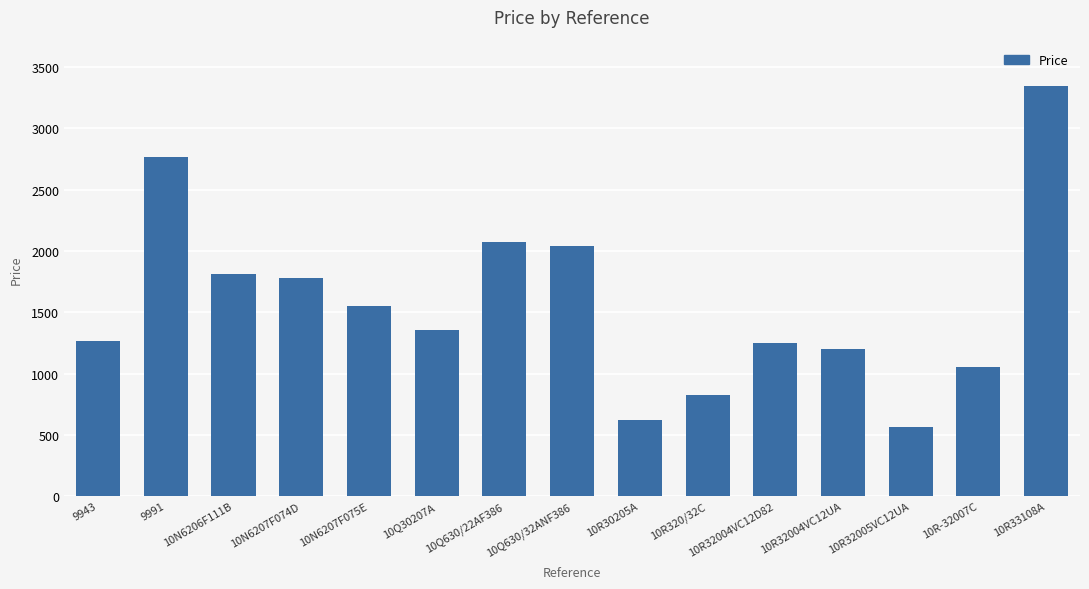

What value does the data have at 10R32005VC12UA?

560.5